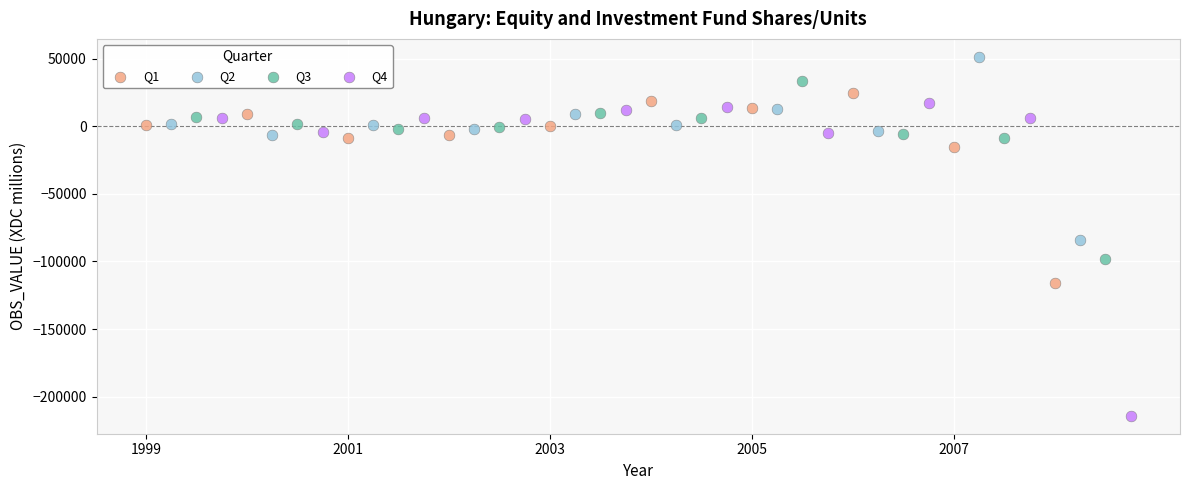

Which series reaches the minimum Y coordinate?

Q4